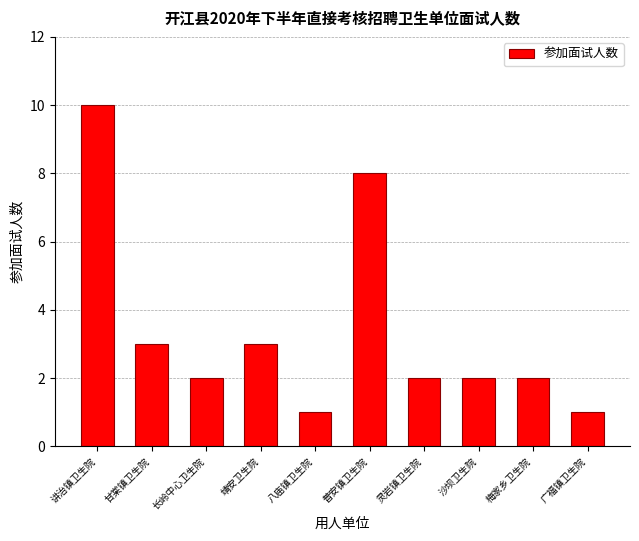

Reading right to left, transcribe all the data shown in this chart.

1	2	2	2	8	1	3	2	3	10